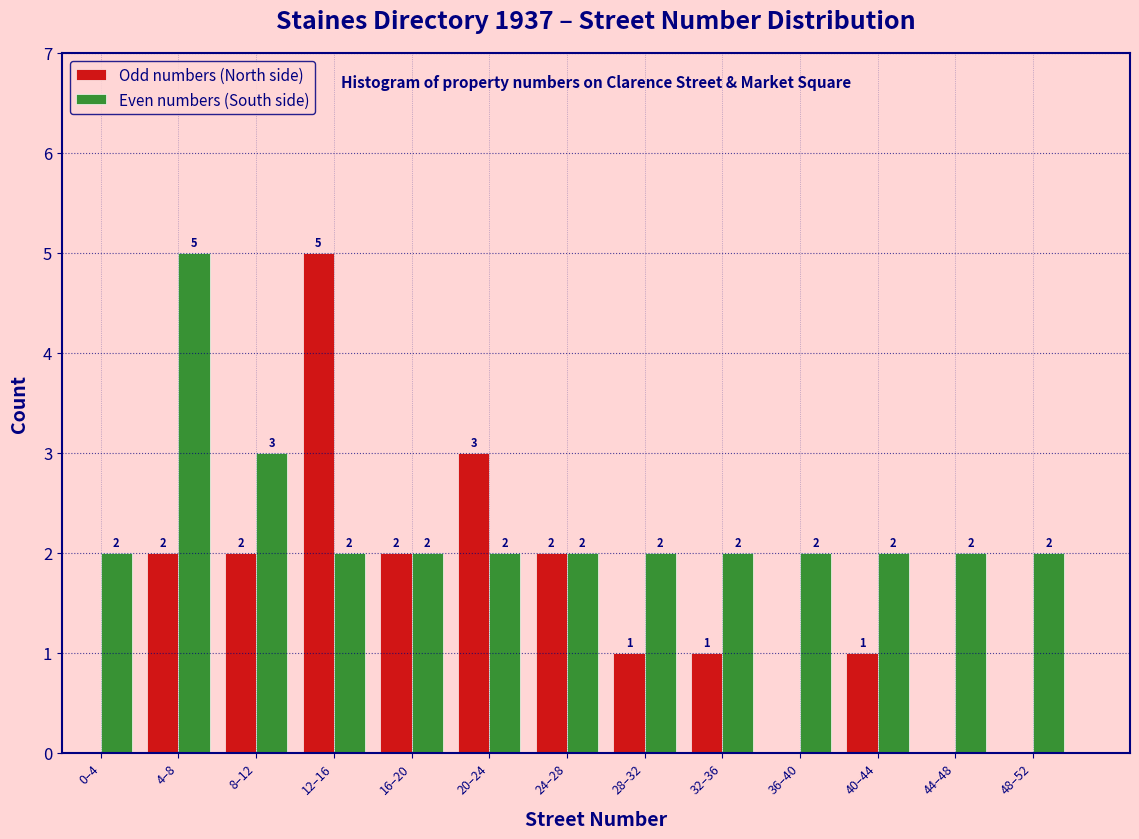

Reading right to left, extract all data points from this chart.

Odd numbers (North side): 48–52=0	44–48=0	40–44=1	36–40=0	32–36=1	28–32=1	24–28=2	20–24=3	16–20=2	12–16=5	8–12=2	4–8=2	0–4=0
Even numbers (South side): 48–52=2	44–48=2	40–44=2	36–40=2	32–36=2	28–32=2	24–28=2	20–24=2	16–20=2	12–16=2	8–12=3	4–8=5	0–4=2